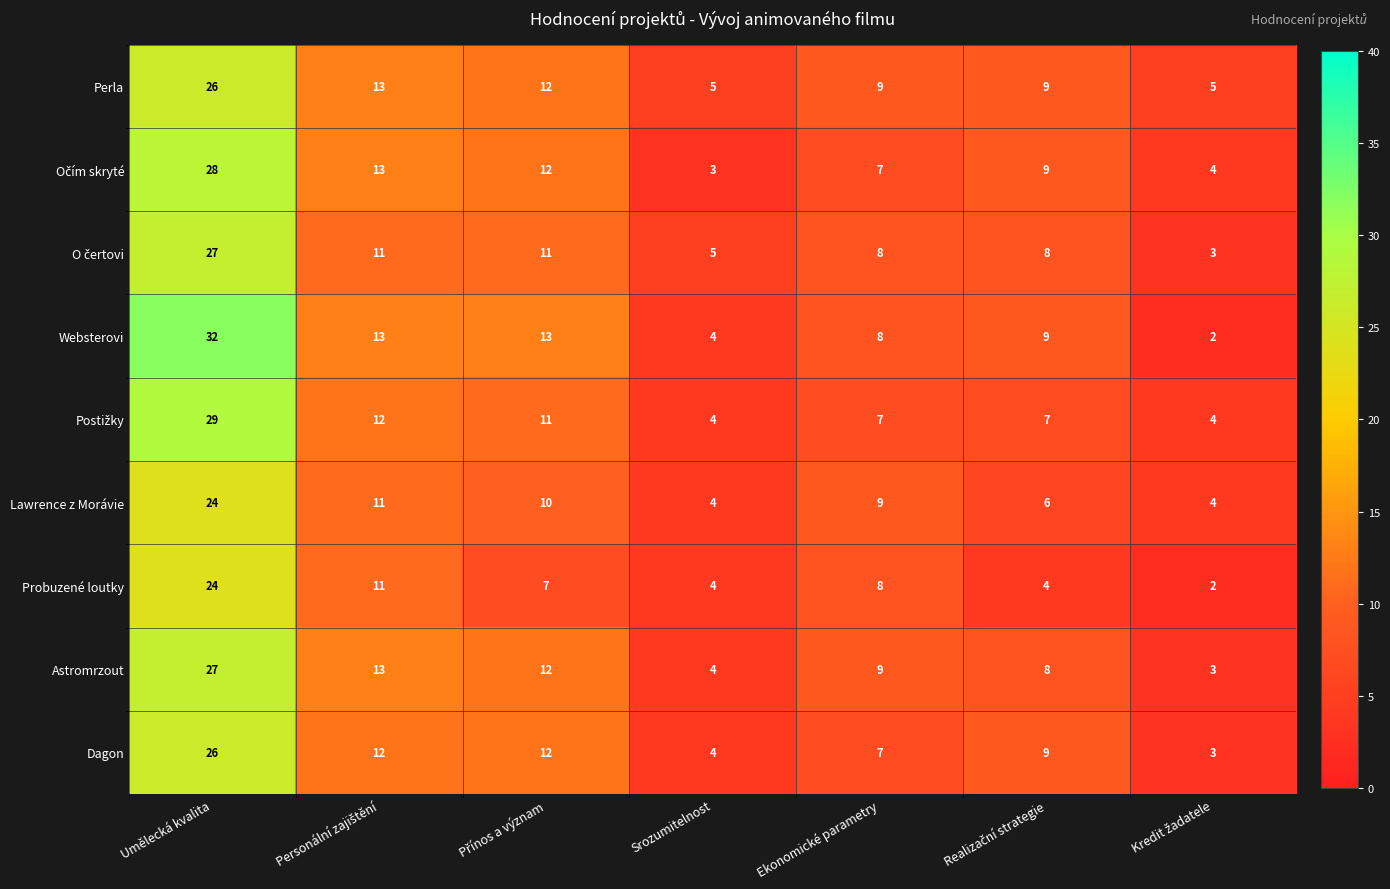

What is the spread (max minus min) of values at Srozumitelnost?

2